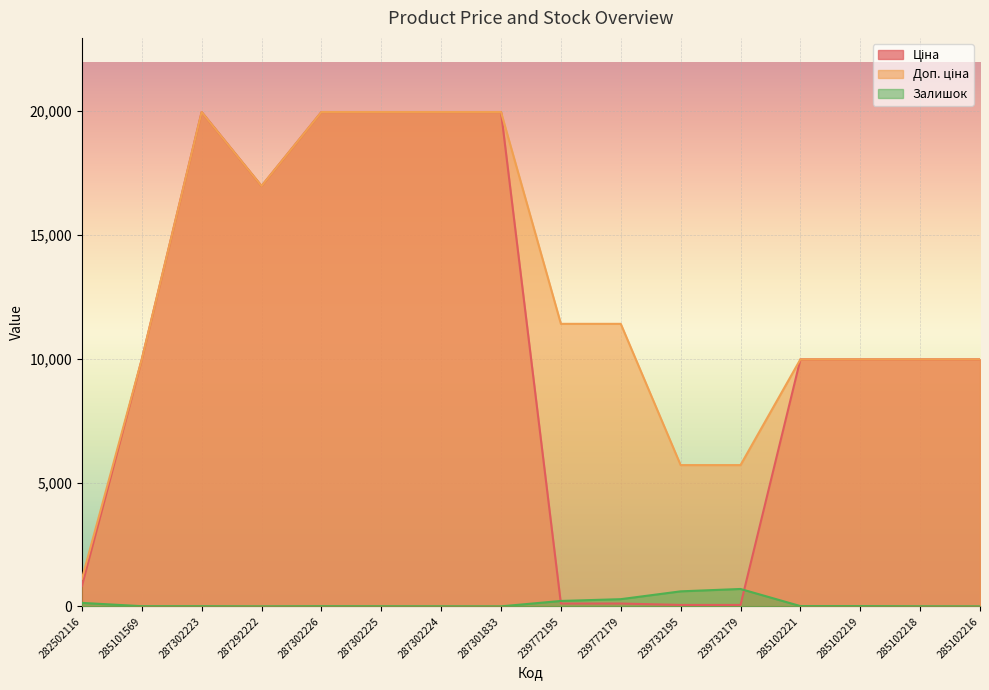

Where is Ціна nearest to the value 10010?

285101569